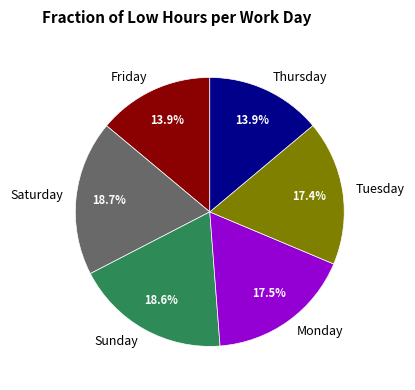

What percentage do Monday and Tuesday together represent?

34.9%